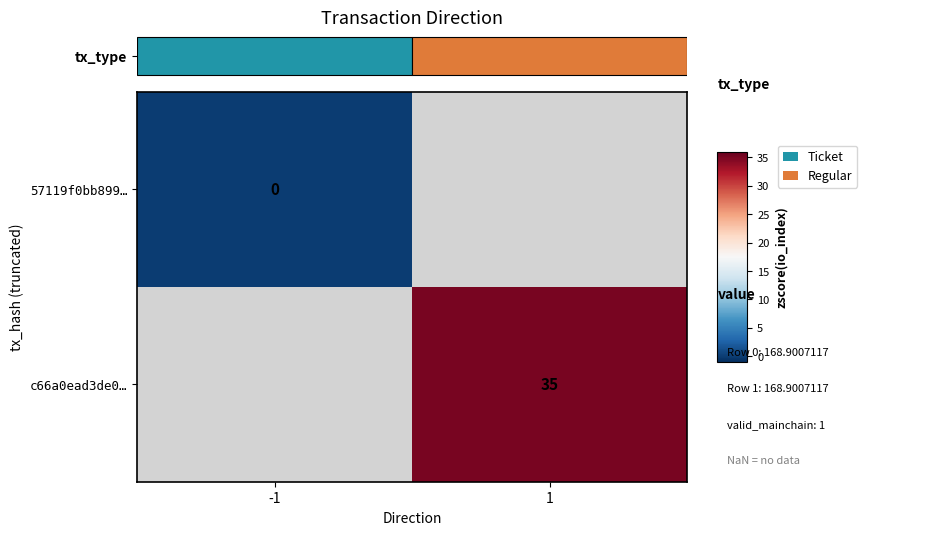

Is it true that c66a0ead3de0… equals 24 at 1?

False